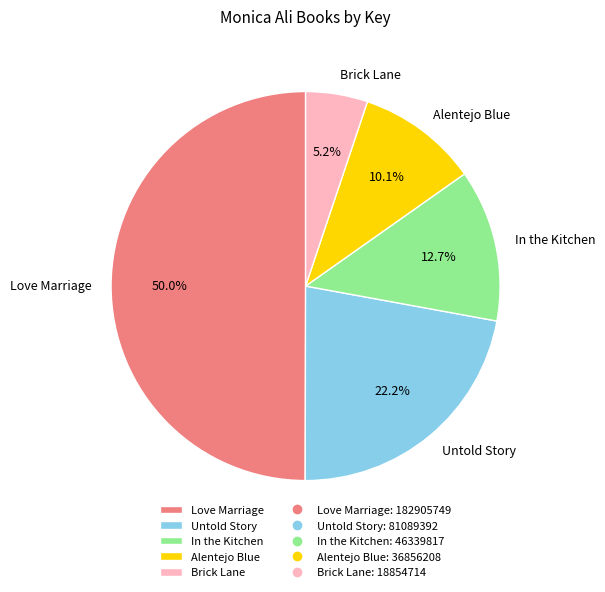

To the nearest percent, what is the difference between the Untold Story and Brick Lane slice percentages?

17%